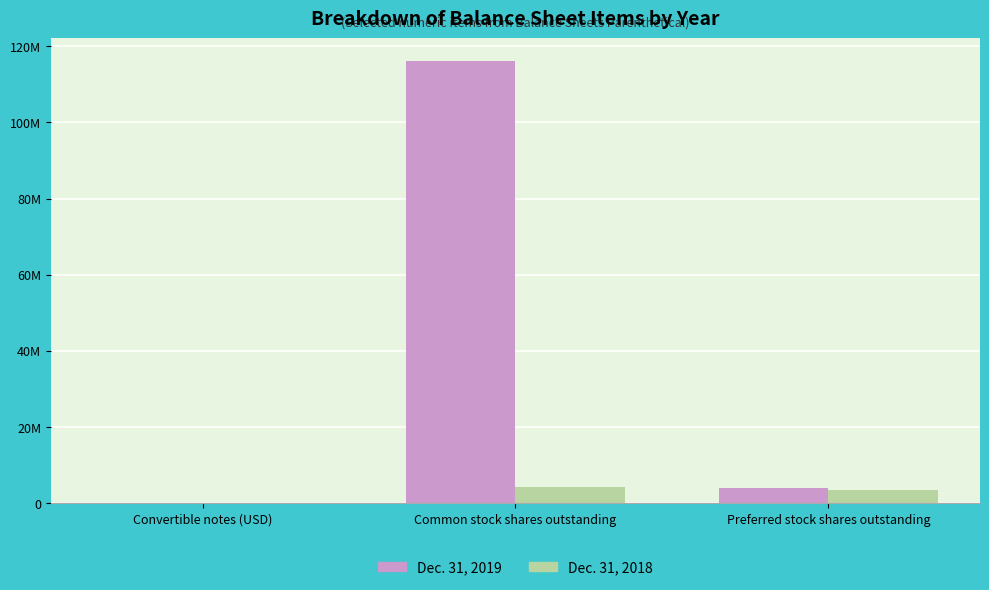

At which category is the sum across all series the highest?

Common stock shares outstanding